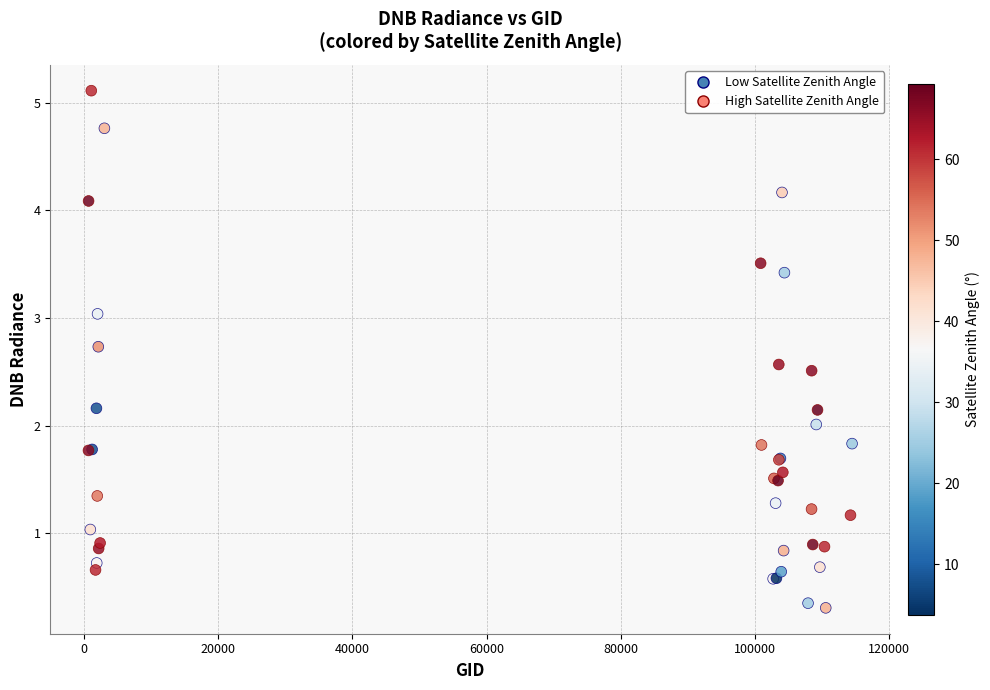

Which series reaches the maximum Y coordinate?

High Satellite Zenith Angle